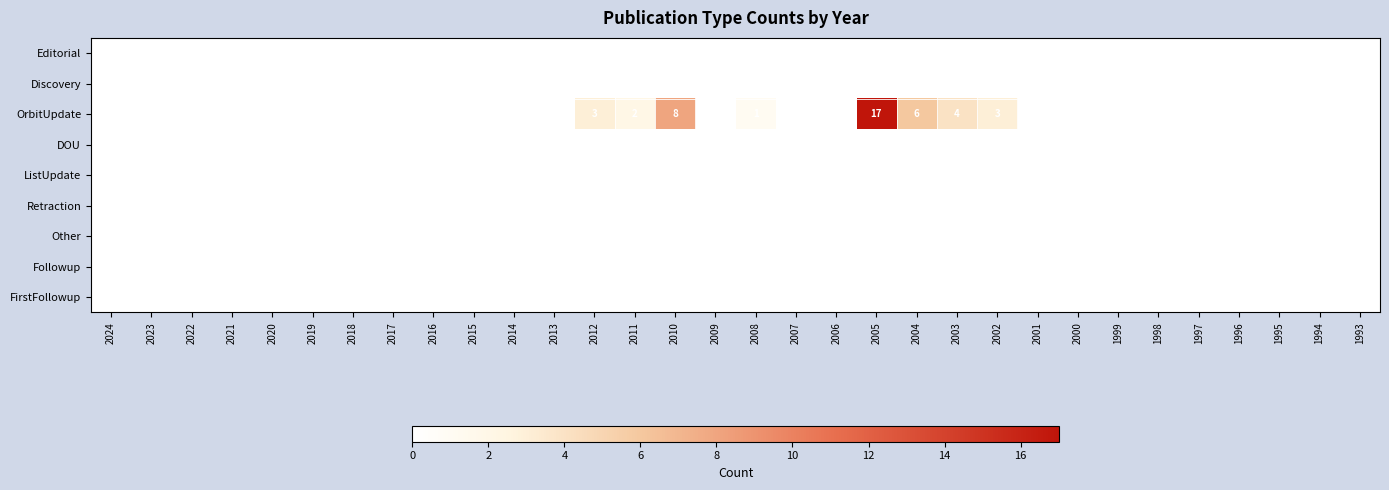

Is the value of Discovery at 2004 greater than the value of ListUpdate at 2010?

No